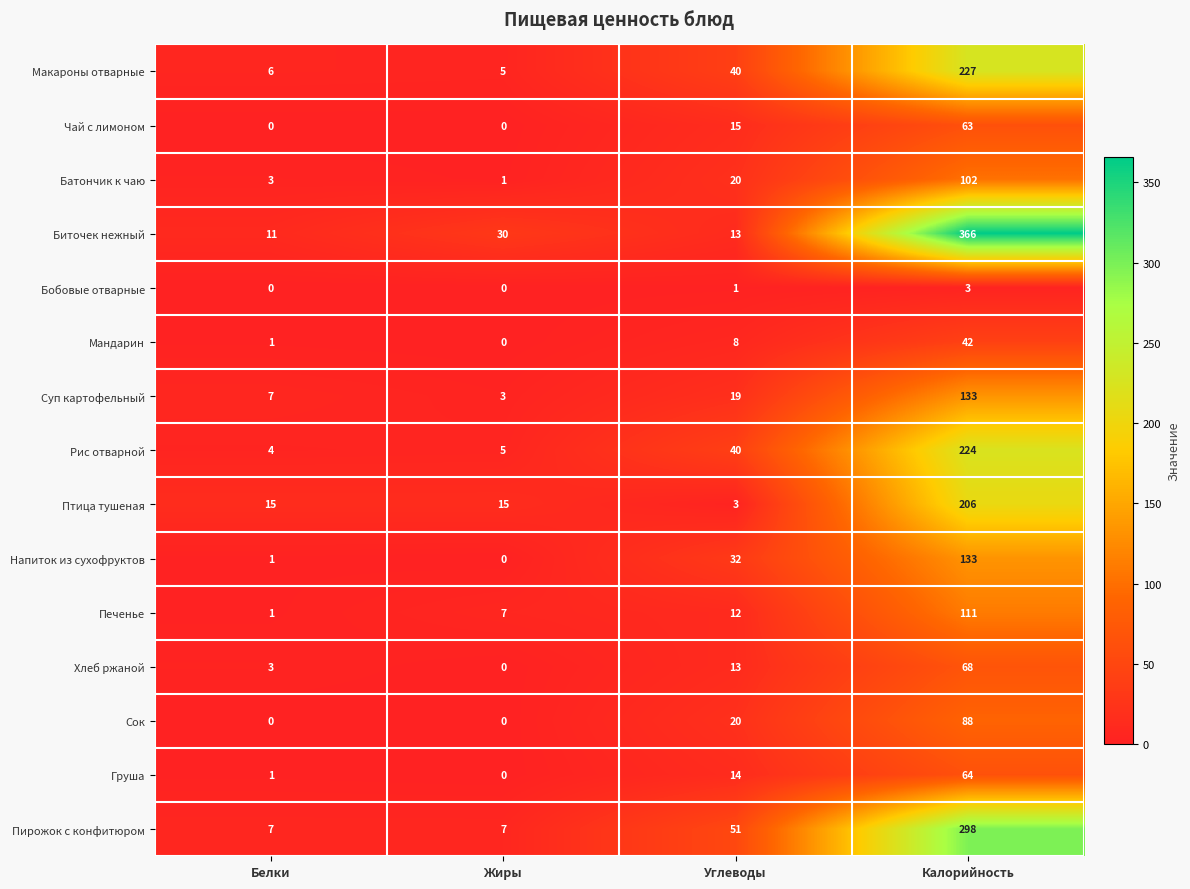

Which series changed the most between Белки and Жиры?

Биточек нежный